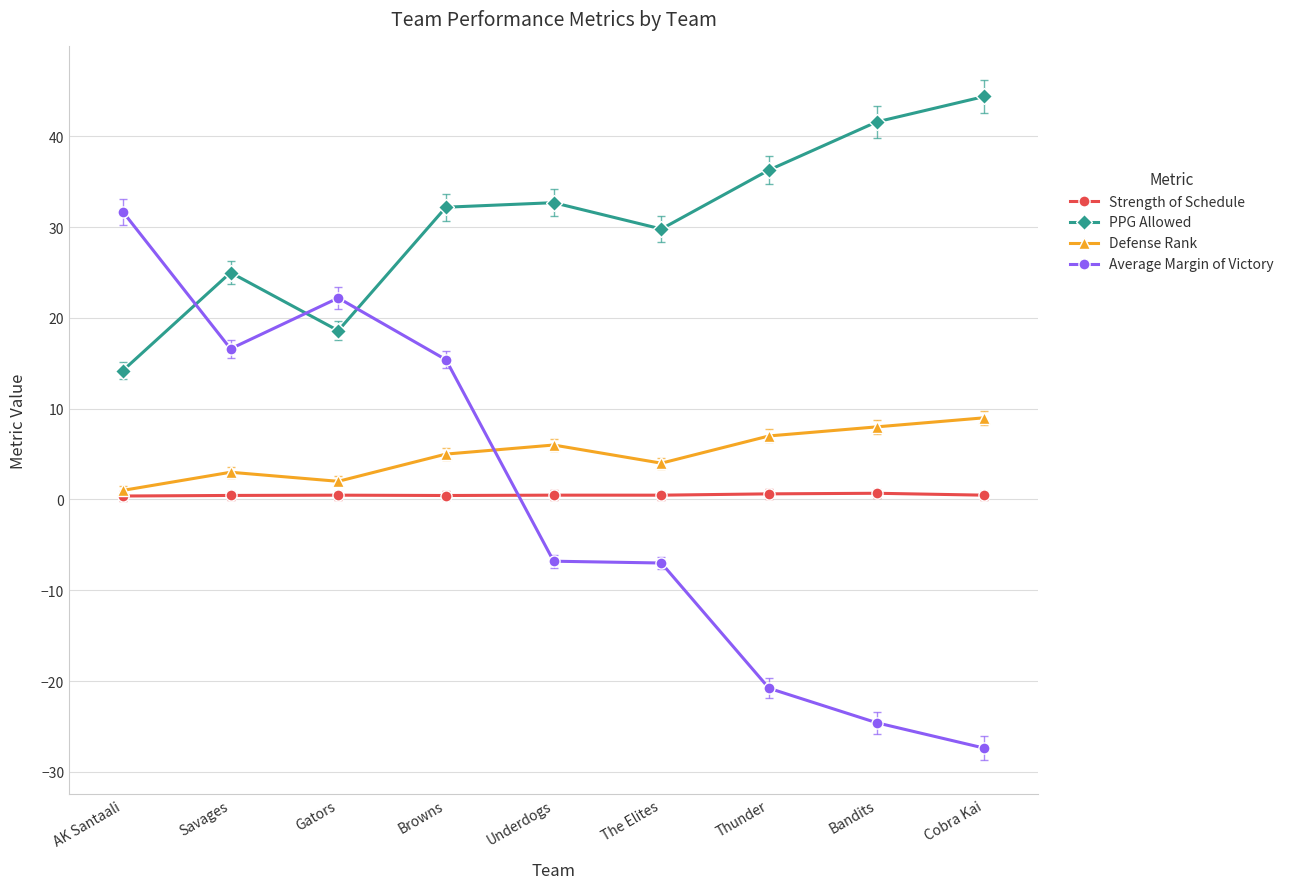

Which series has the widest spread of values?

Average Margin of Victory